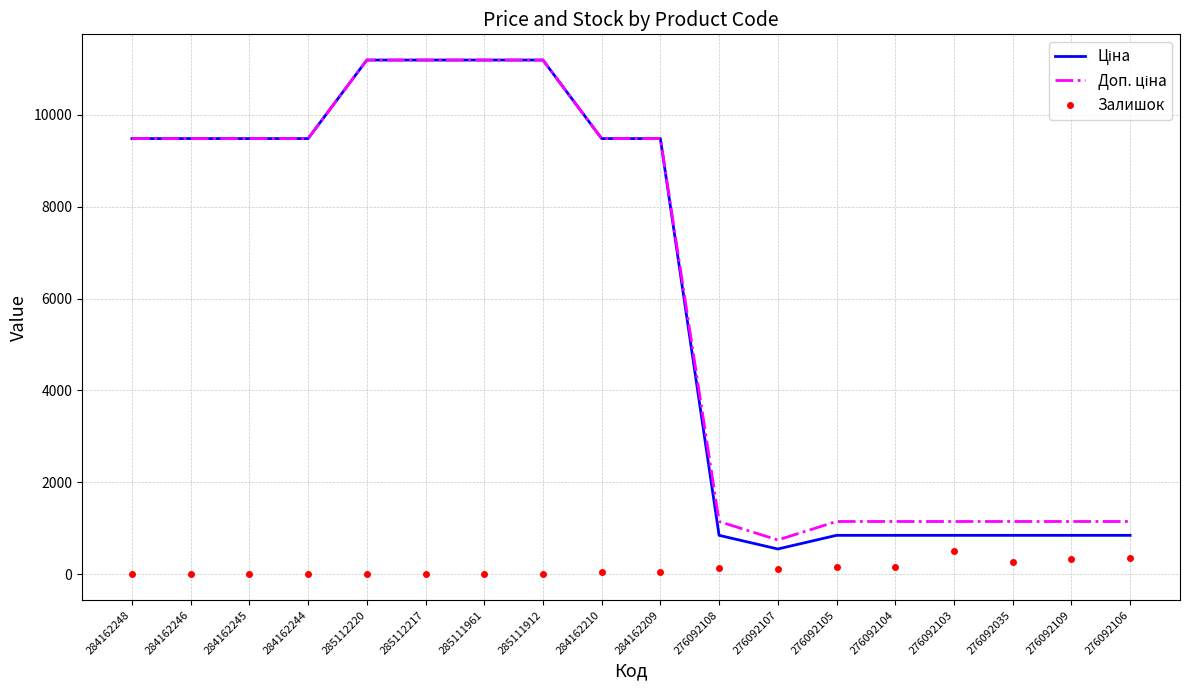

What is the maximum value for Залишок?

500.0